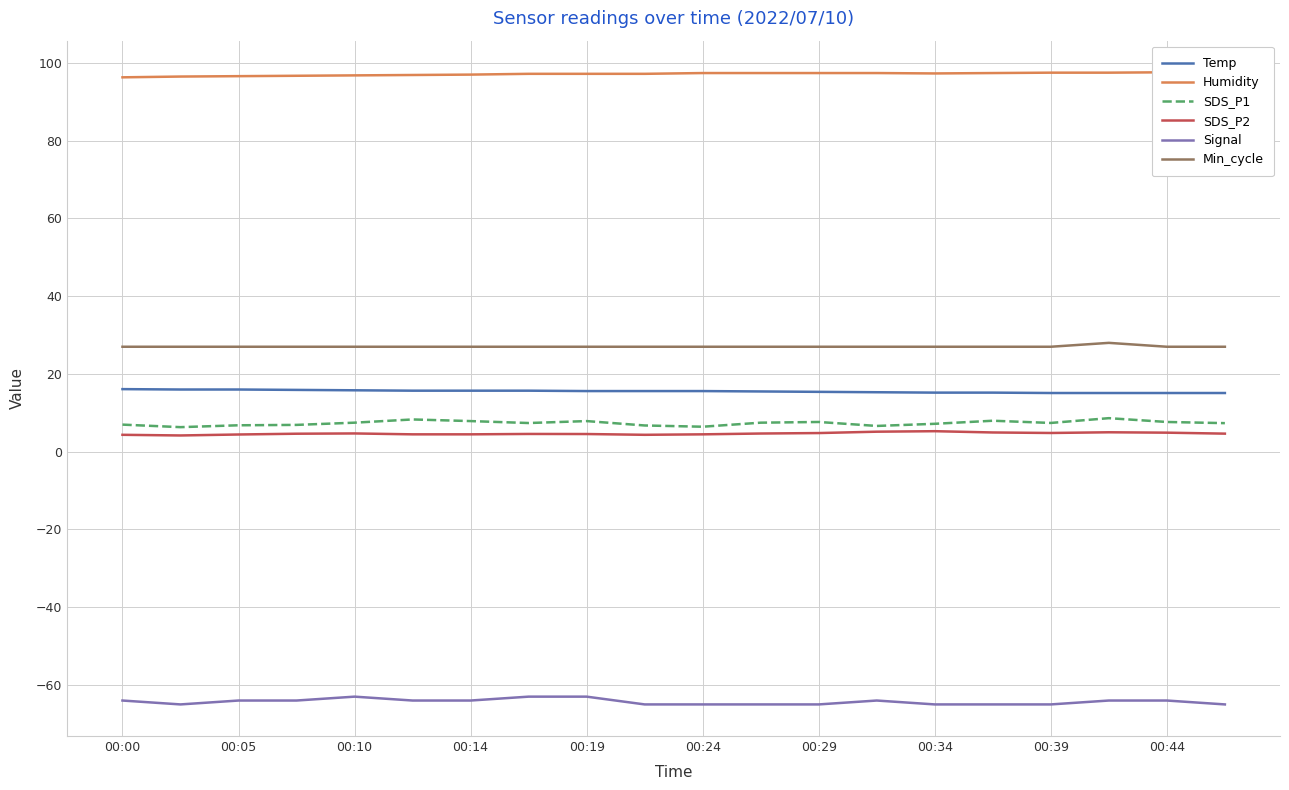

True or false: SDS_P1 and Min_cycle cross at least once.

False